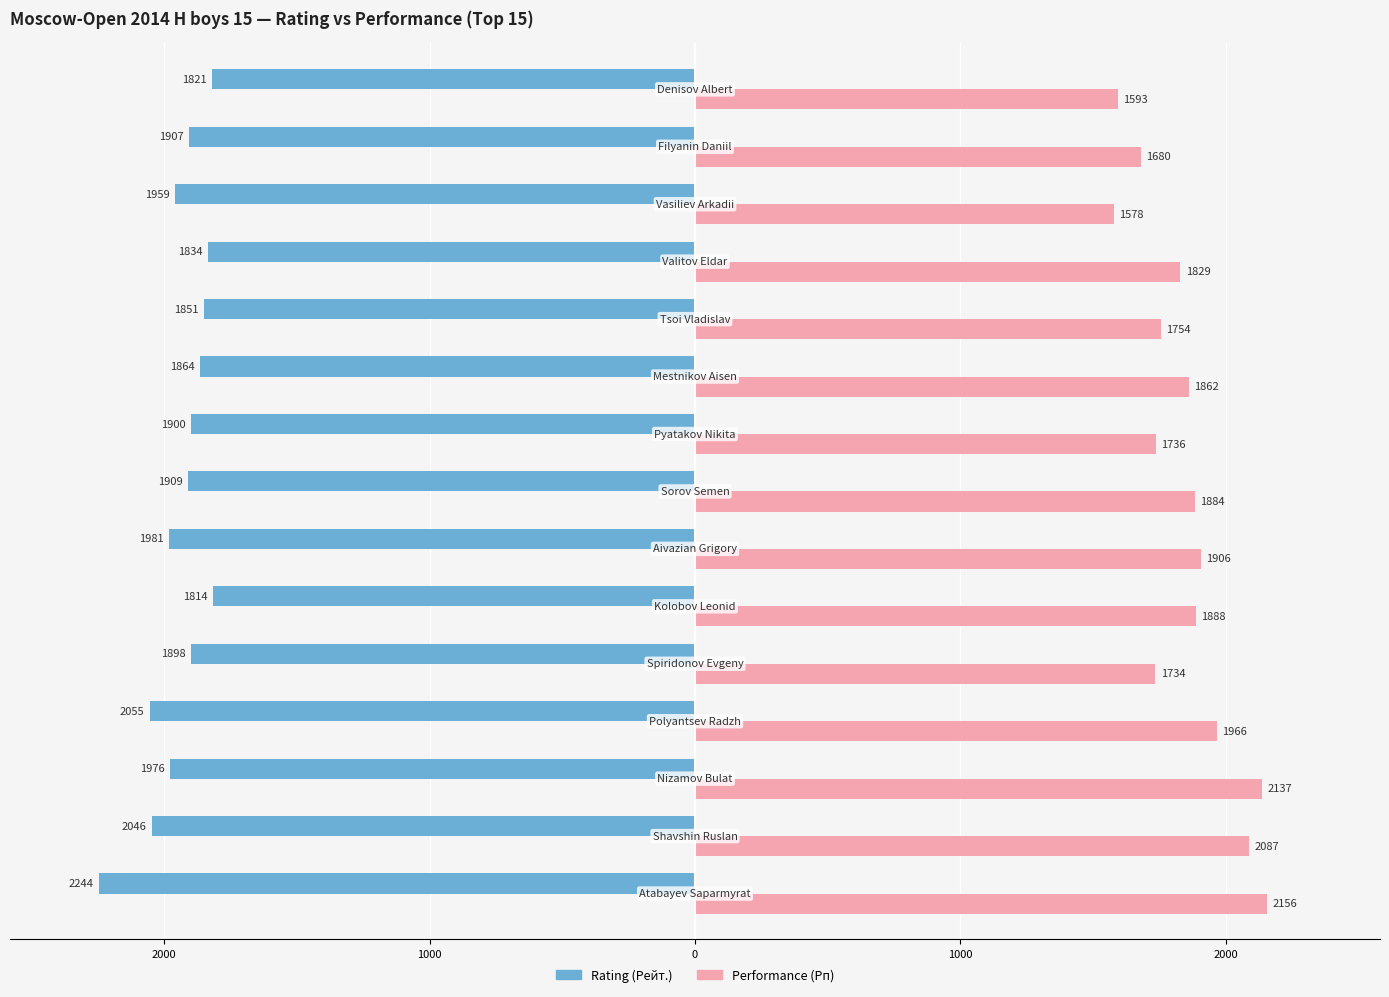

What are all the series names shown in the legend?

Rating (Рейт.), Performance (Рп)